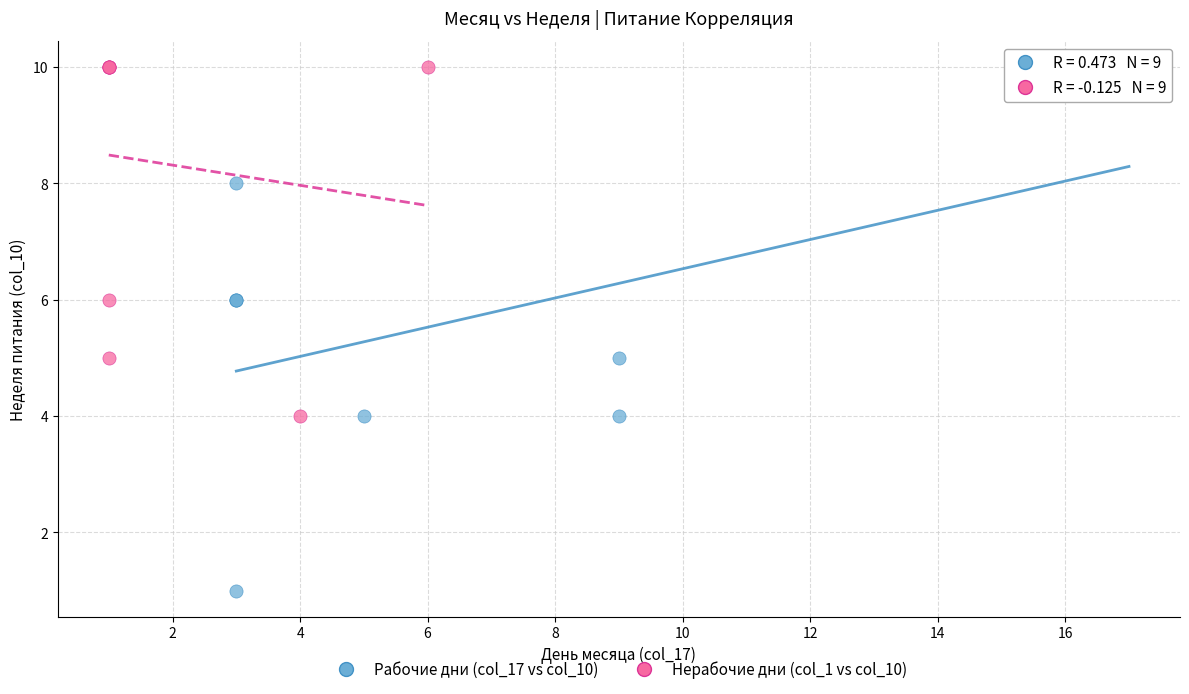

Which series has the largest Y range (max minus min)?

Рабочие дни (col_17 vs col_10)